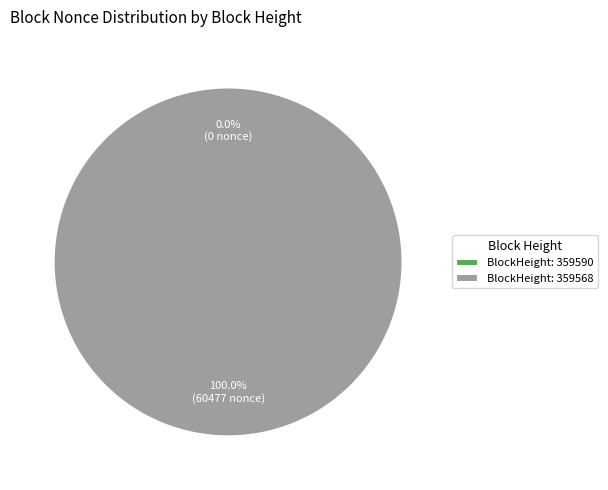

To the nearest percent, what is the combined percentage of 359568 and 359590?

100%